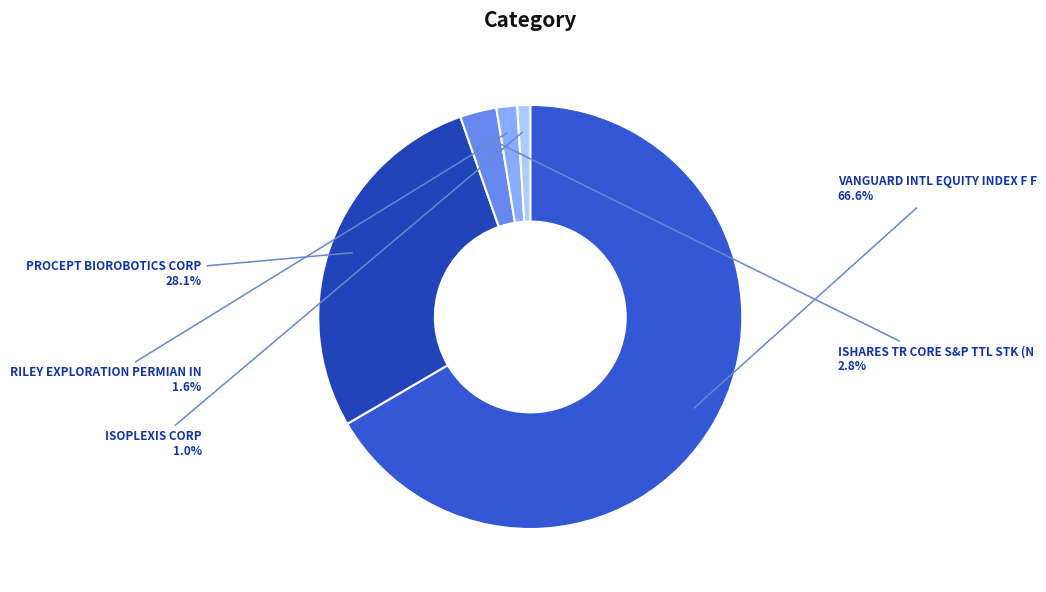

What is the largest slice in the pie chart?

VANGUARD INTL EQUITY INDEX F FTSE EMR